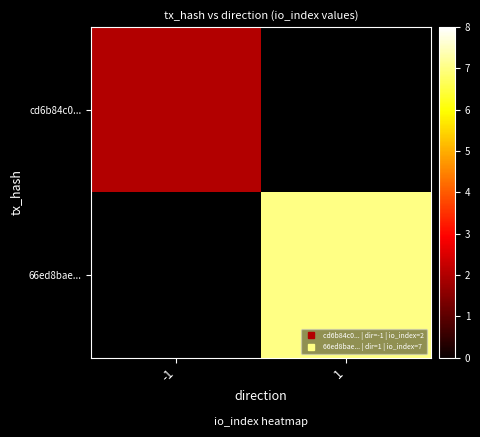

Count the number of categories in the chart.

2